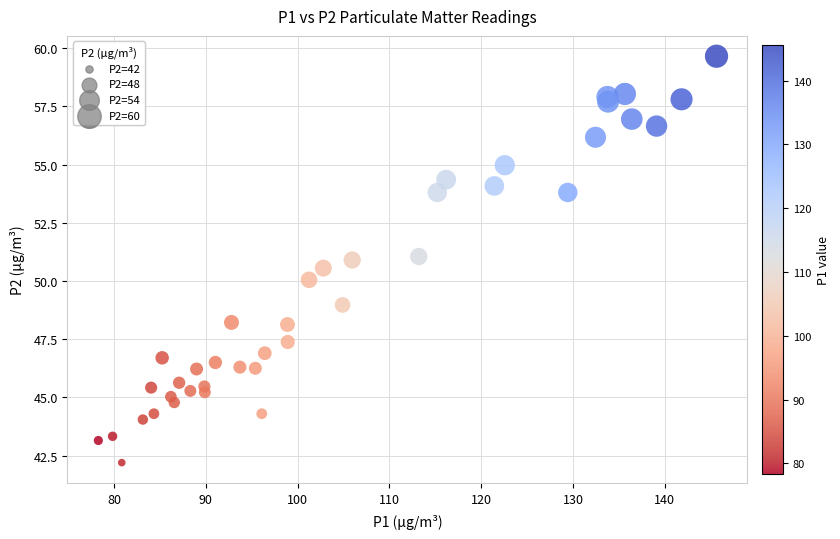

What is the range of X values (max minus min)?

67.3